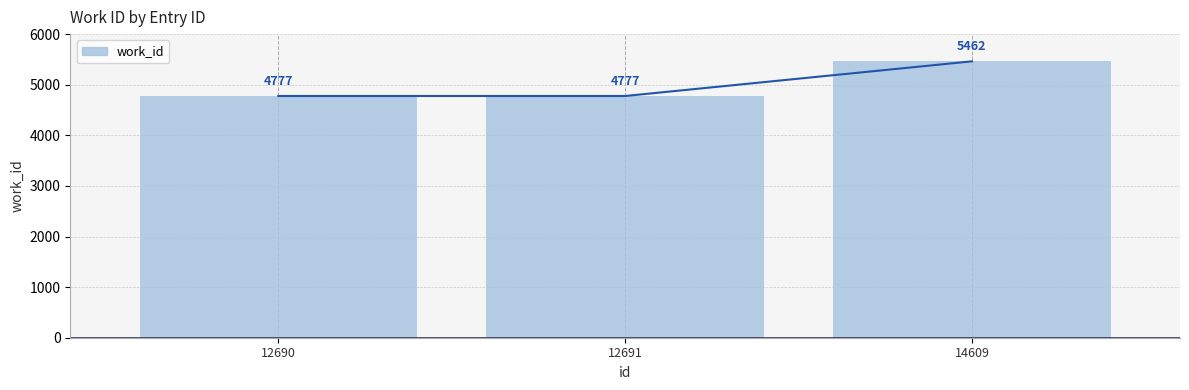

What is the approximate value at 12691, to the nearest 100?

4800